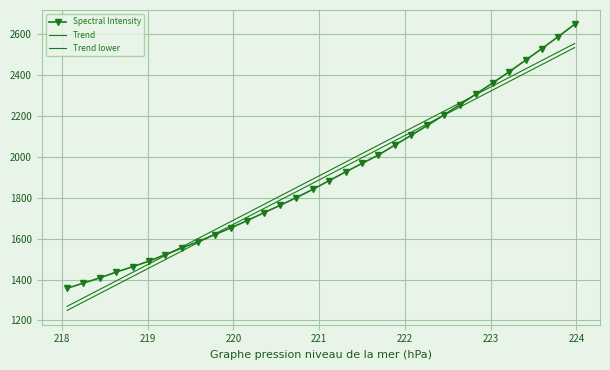

Which series has the largest total across all categories?

Trend